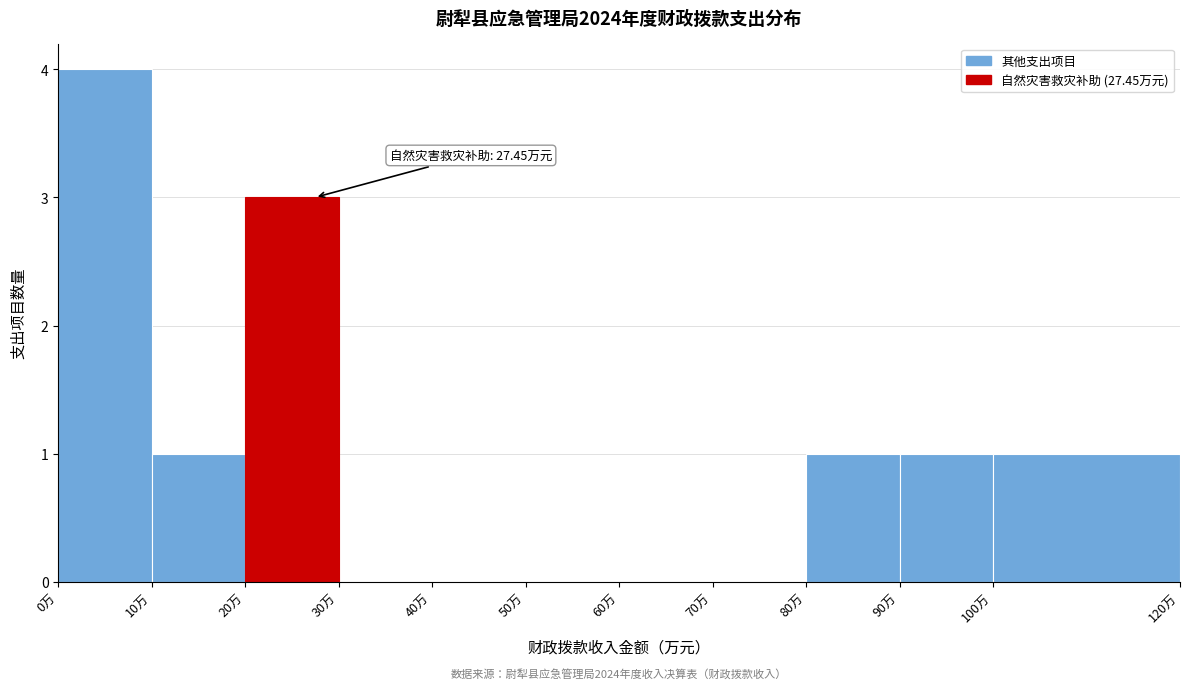

Which range on the x-axis has the tallest bar?

0 to 10